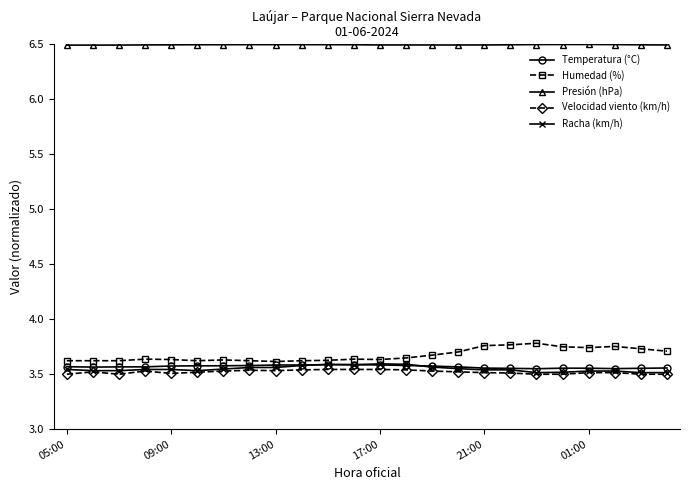

Count the Temperatura (°C) values in the range 3 to 4.

24